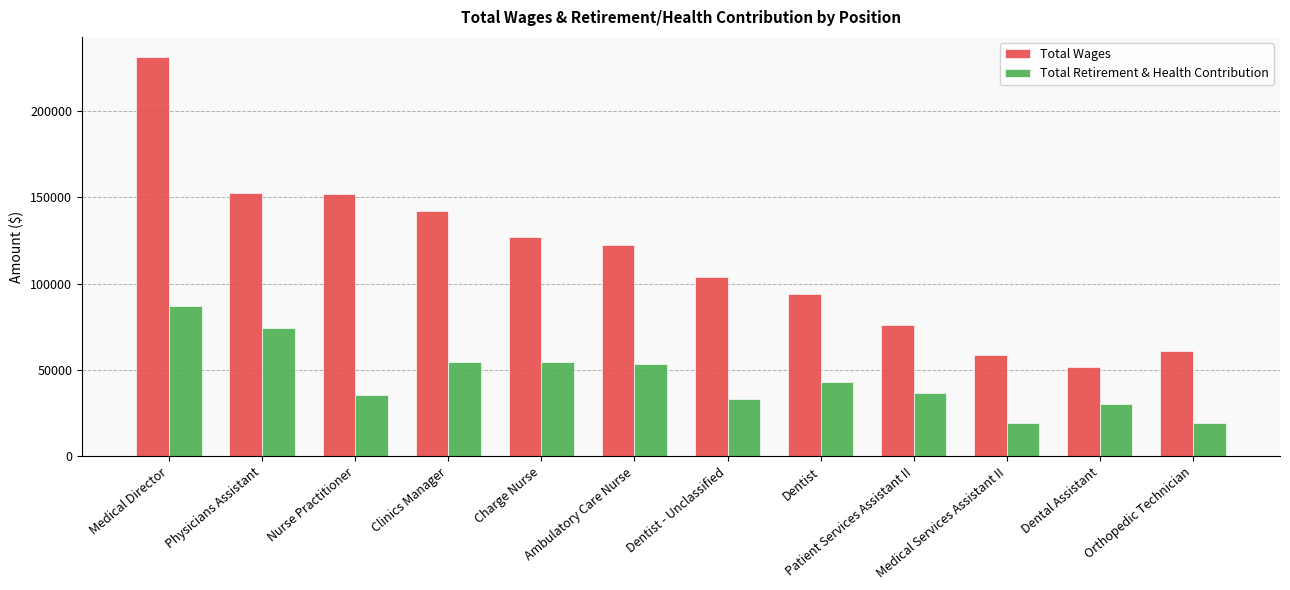

List the series in order of their overall mean, highest first.

Total Wages, Total Retirement & Health Contribution